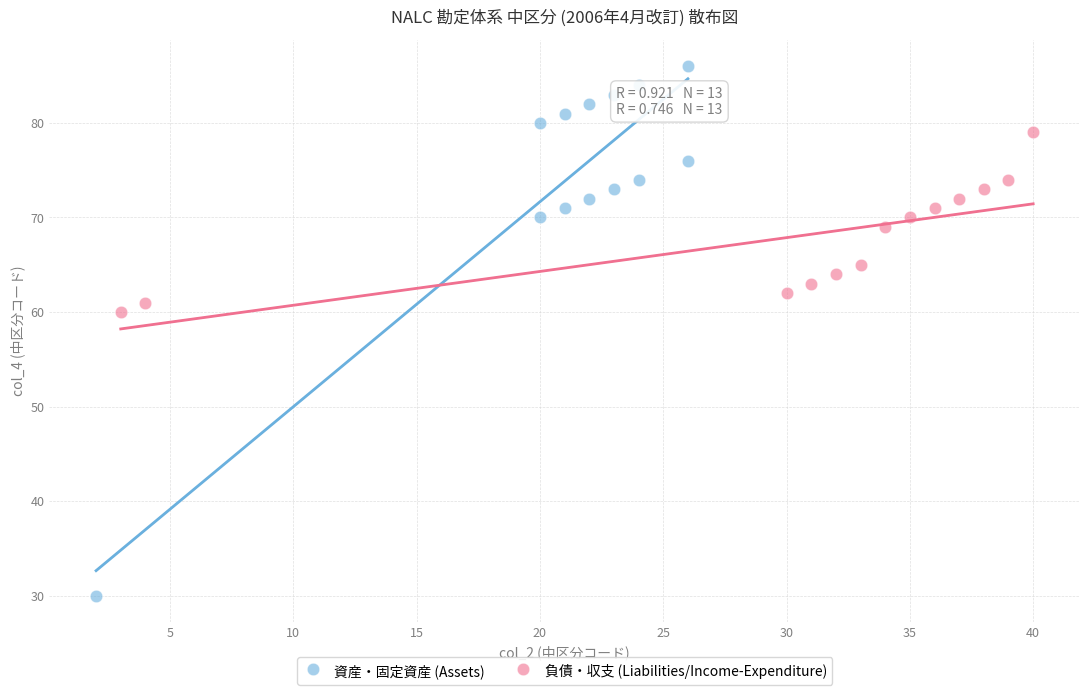

Which series contains the highest Y value?

資産・固定資産 (Assets)